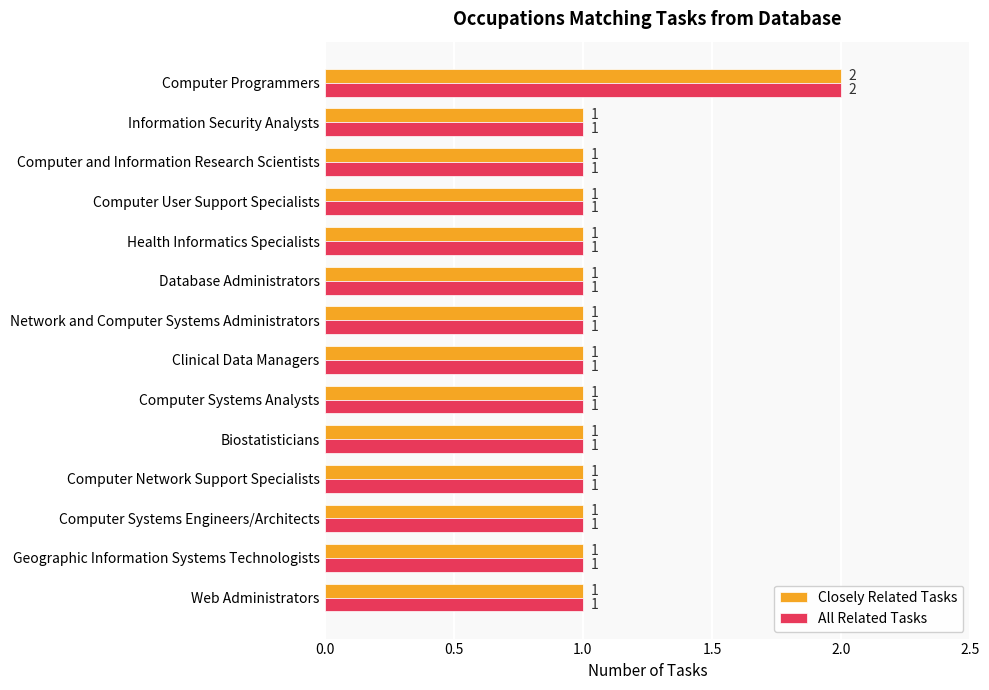

How many All Related Tasks values are between 1 and 2?

14